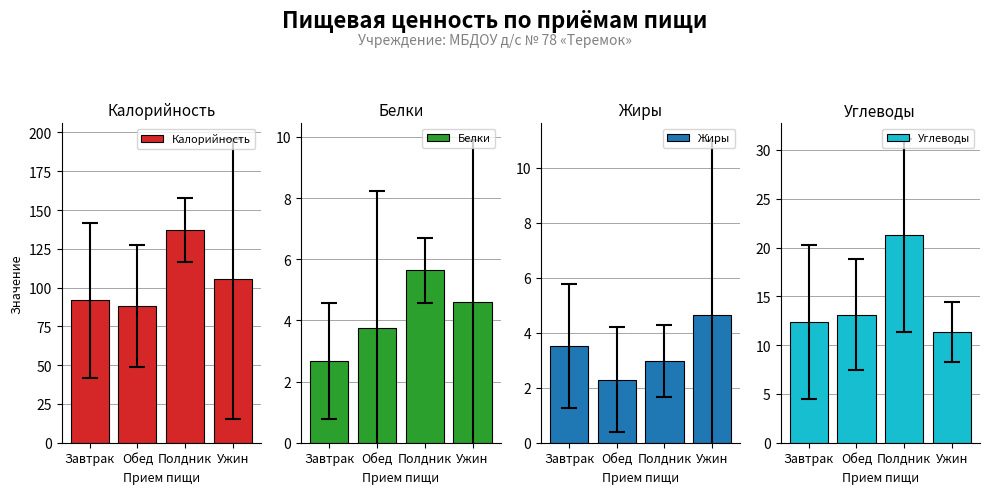

At which label does Жиры reach its peak?

Ужин